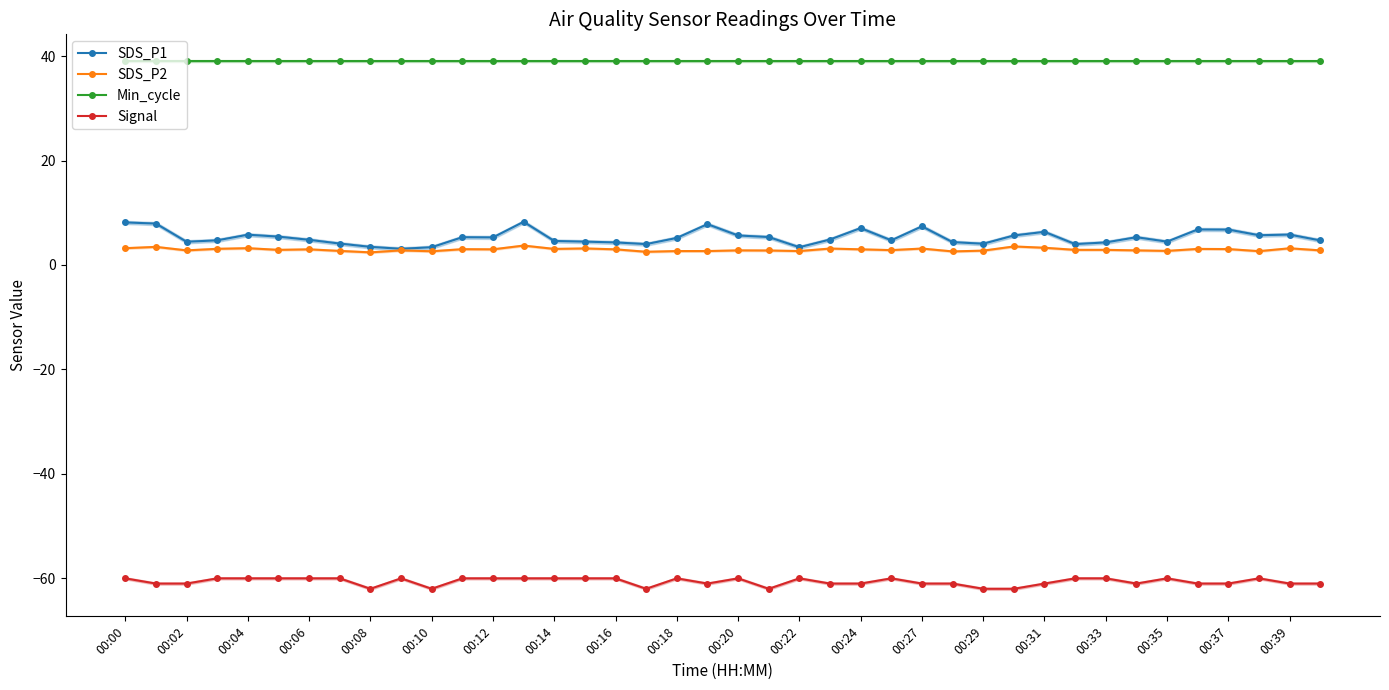

True or false: SDS_P2 has a value of 2.4 at 00:08.

True